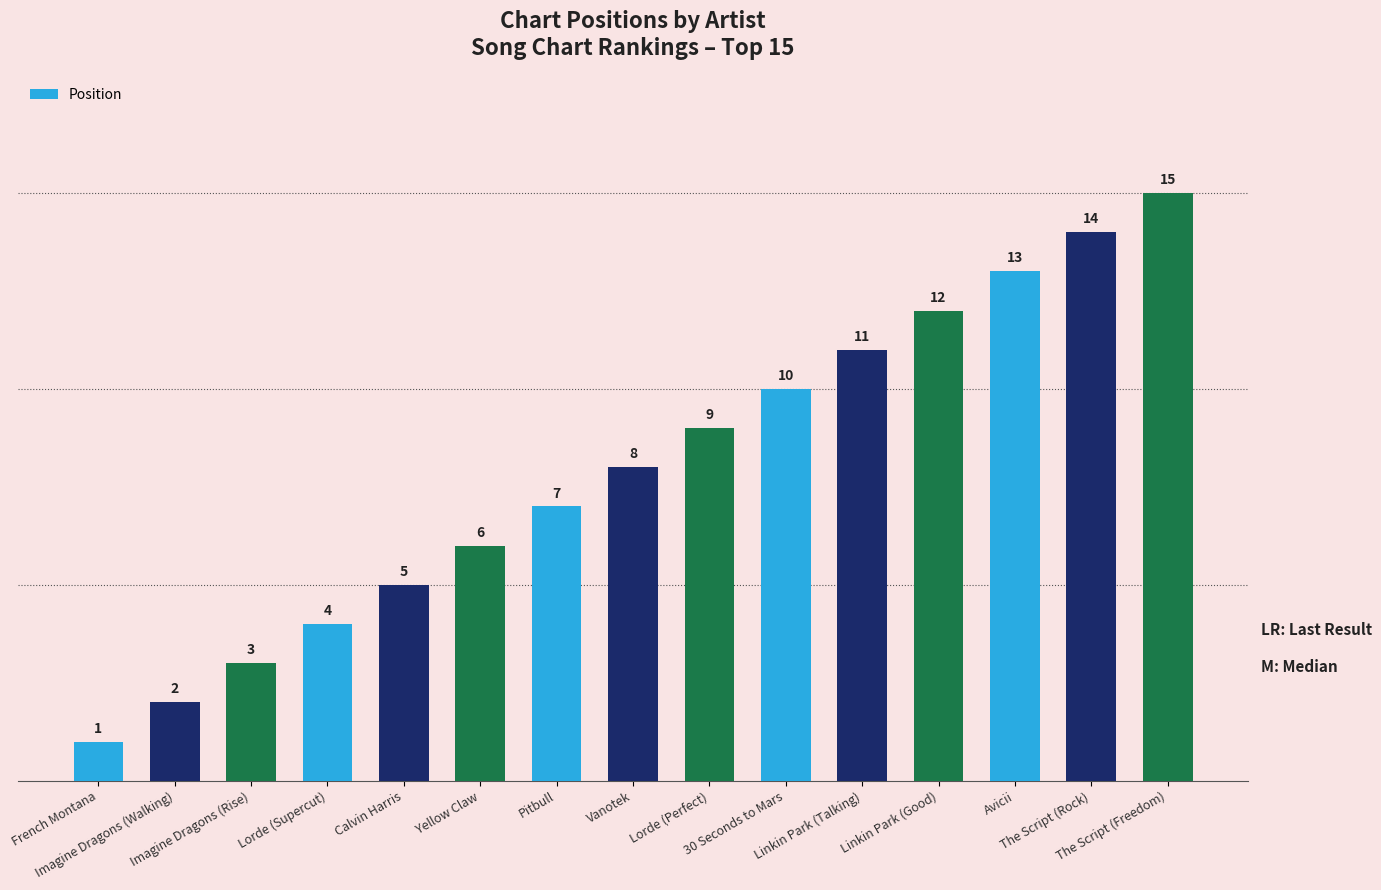

What is the difference between the maximum and minimum values?

14